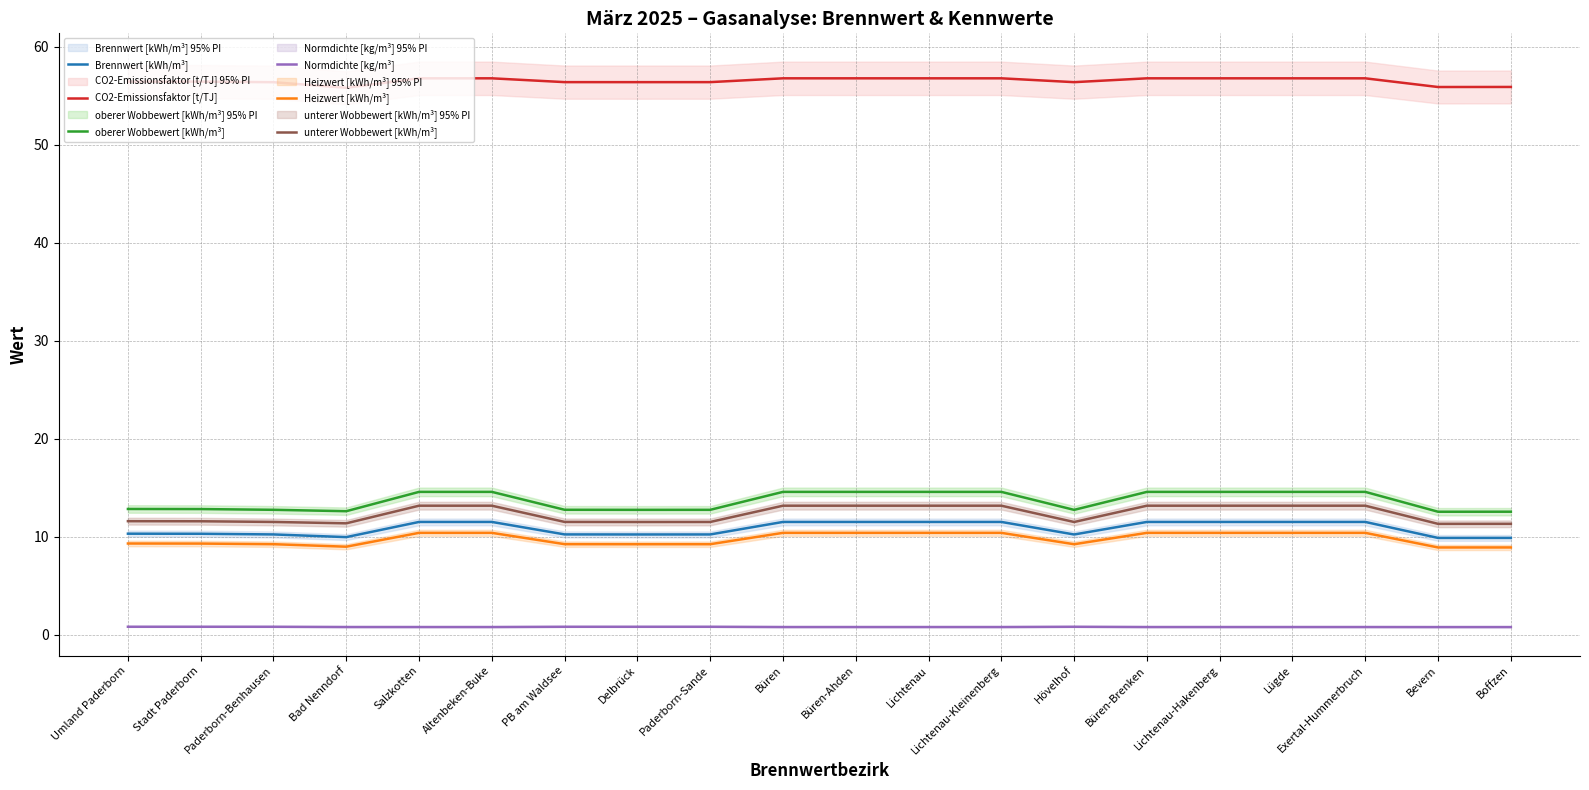

Rank the series at Bad Nenndorf from highest to lowest value.

CO2-Emissionsfaktor [t/TJ], oberer Wobbewert [kWh/m³], unterer Wobbewert [kWh/m³], Brennwert [kWh/m³], Heizwert [kWh/m³], Normdichte [kg/m³]